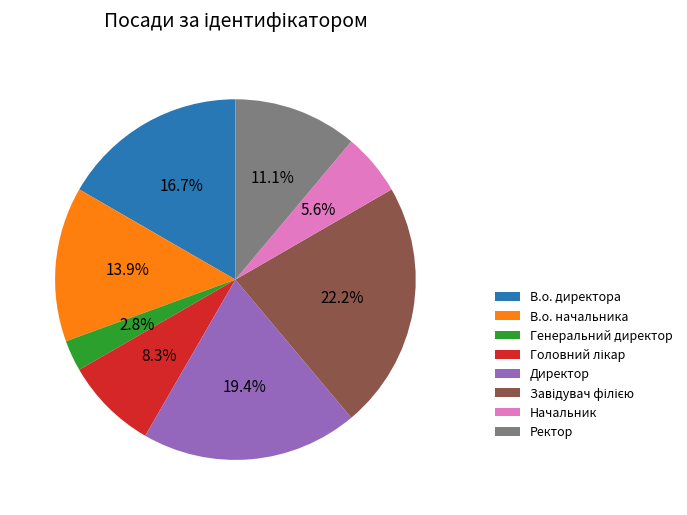

Does Начальник account for over 50% of the chart?

No